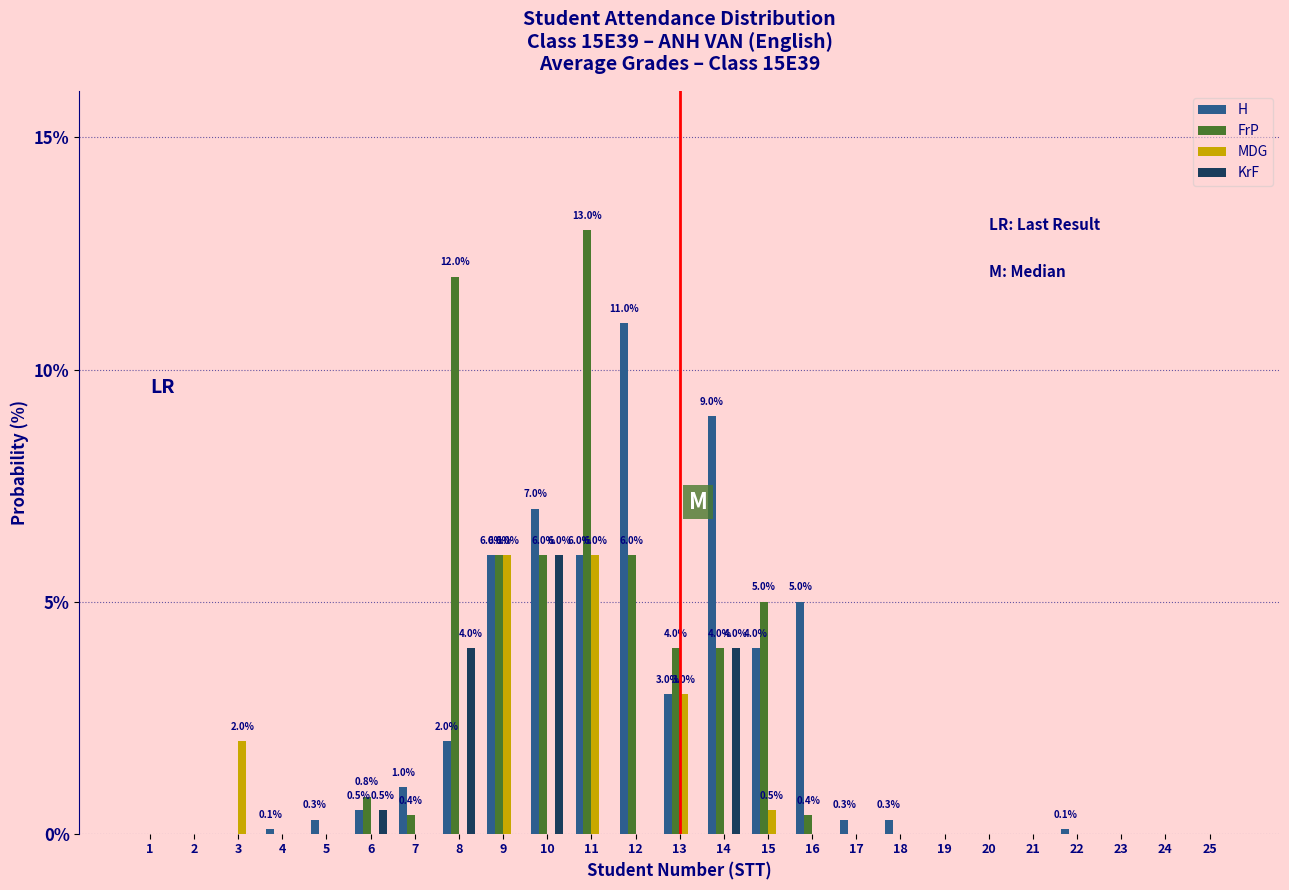

Is the value of H at 12 greater than the value of MDG at 11?

Yes